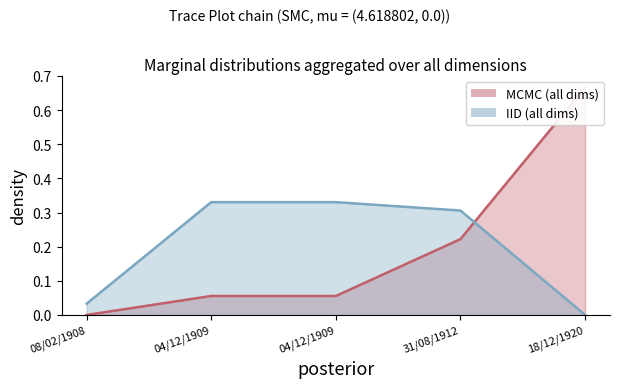

How many distinct data groups are displayed?

2